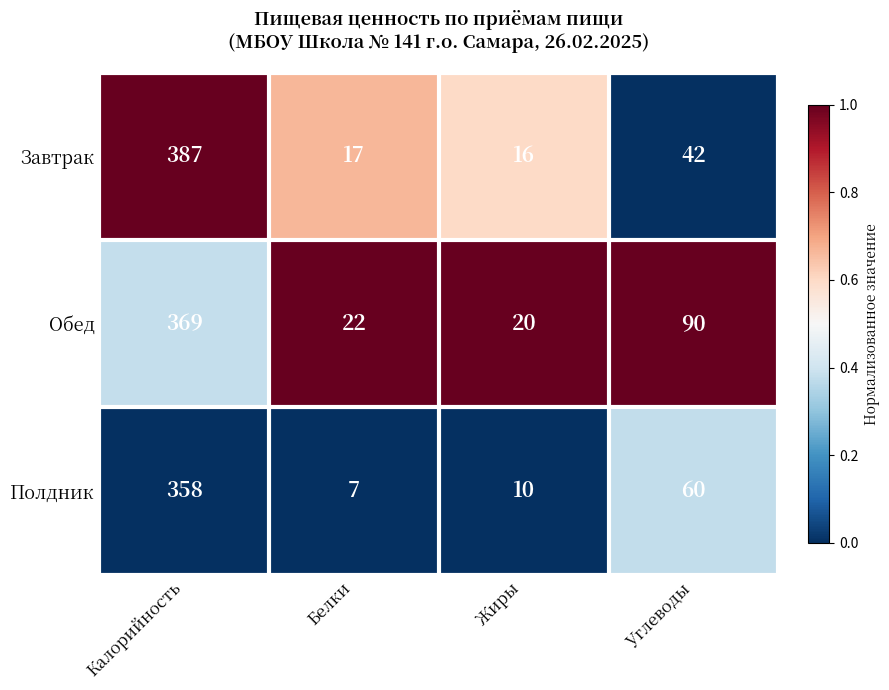

Reading left to right, what are all the values shown in this chart?

Завтрак: 387	17	16	42
Обед: 369	22	20	90
Полдник: 358	7	10	60